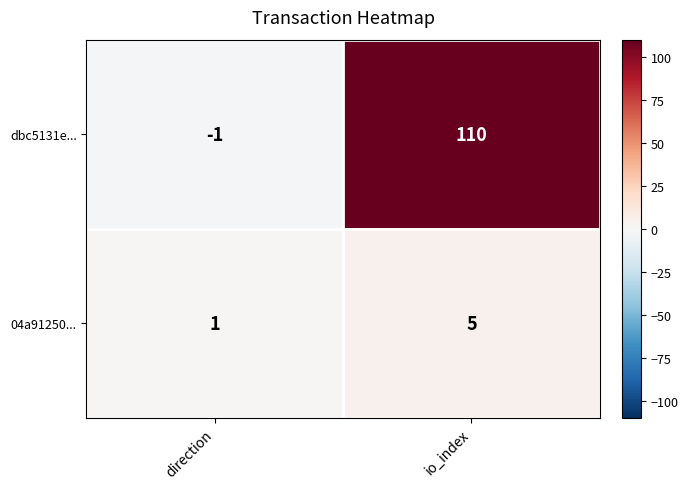

Which series has the largest total across all categories?

dbc5131e...